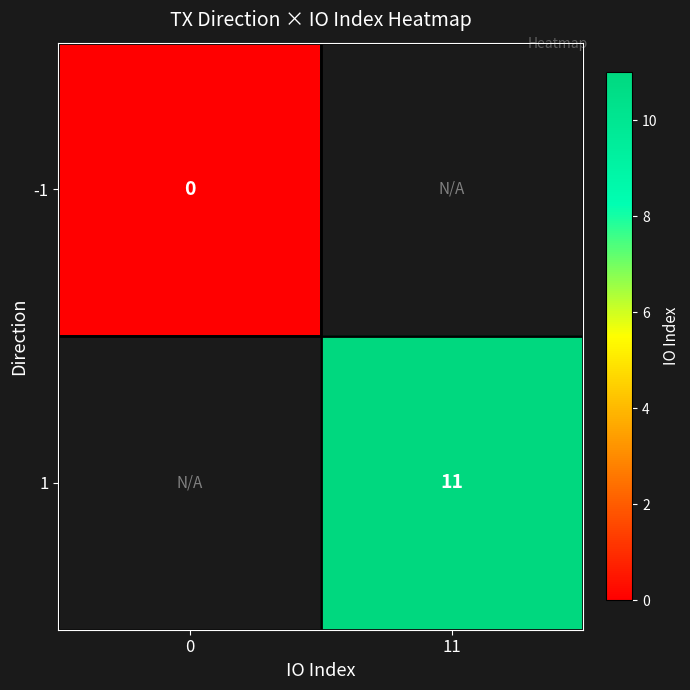

At how many categories does at least one series exceed 9?

1